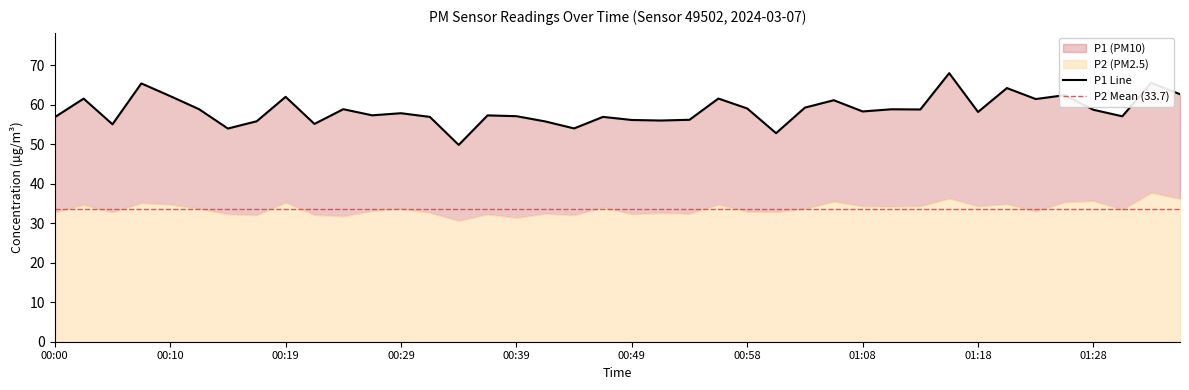

What is the average value?

58.7